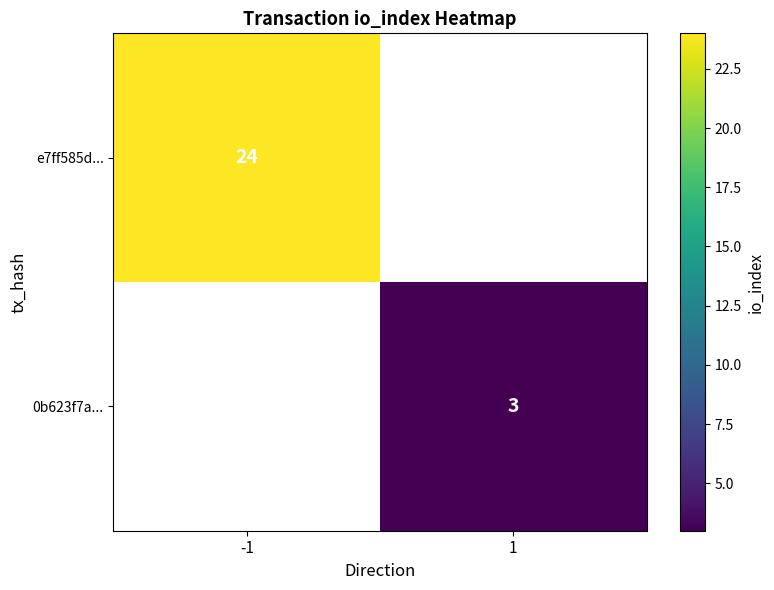

The e7ff585d... series shows 39 at -1. True or false?

False